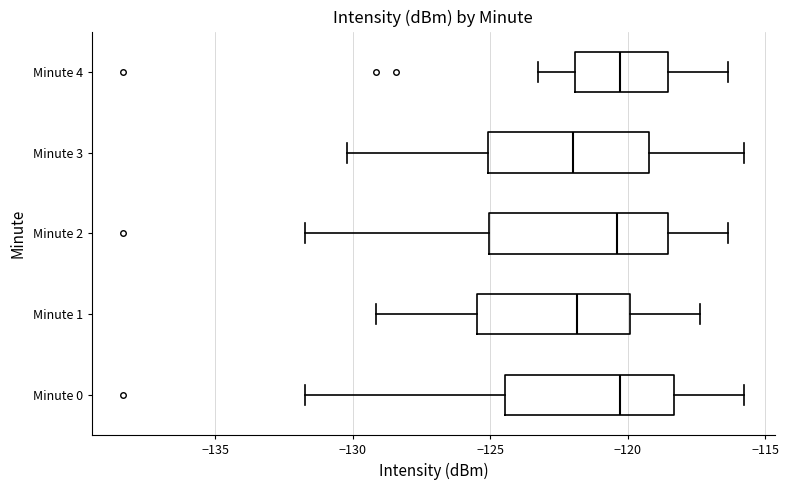

Where is the right edge of the box for Minute 0 on the x-axis? The values are not printed on the chart, so give them approximately, as read against the axis.

-118.5